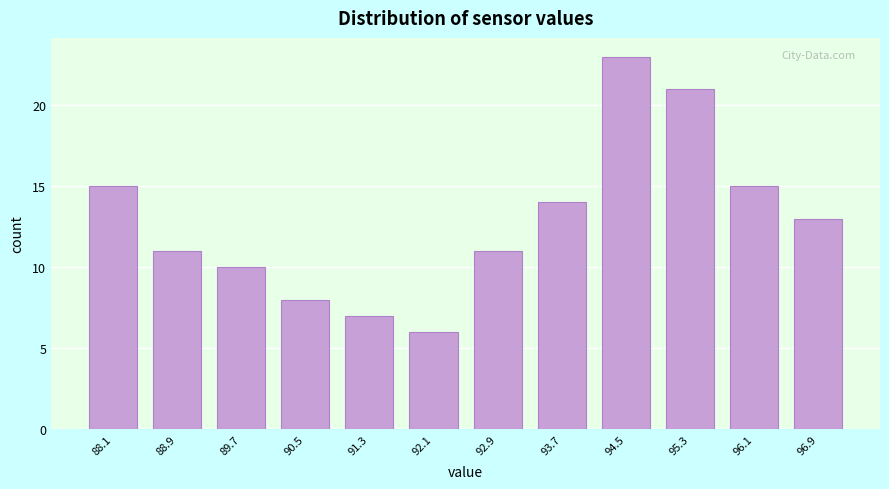

Reading left to right, transcribe this chart: for each bar, give the range it covers on the x-axis and its height. Neither the bar edges nor the heights are printed on the chart, so give them approximately, as read against the axes.

87.7 to 88.5: 15
88.5 to 89.3: 11
89.3 to 90.1: 10
90.1 to 90.9: 8
90.9 to 91.7: 7
91.7 to 92.5: 6
92.5 to 93.3: 11
93.3 to 94.1: 14
94.1 to 94.9: 23
94.9 to 95.7: 21
95.7 to 96.5: 15
96.5 to 97.4: 13